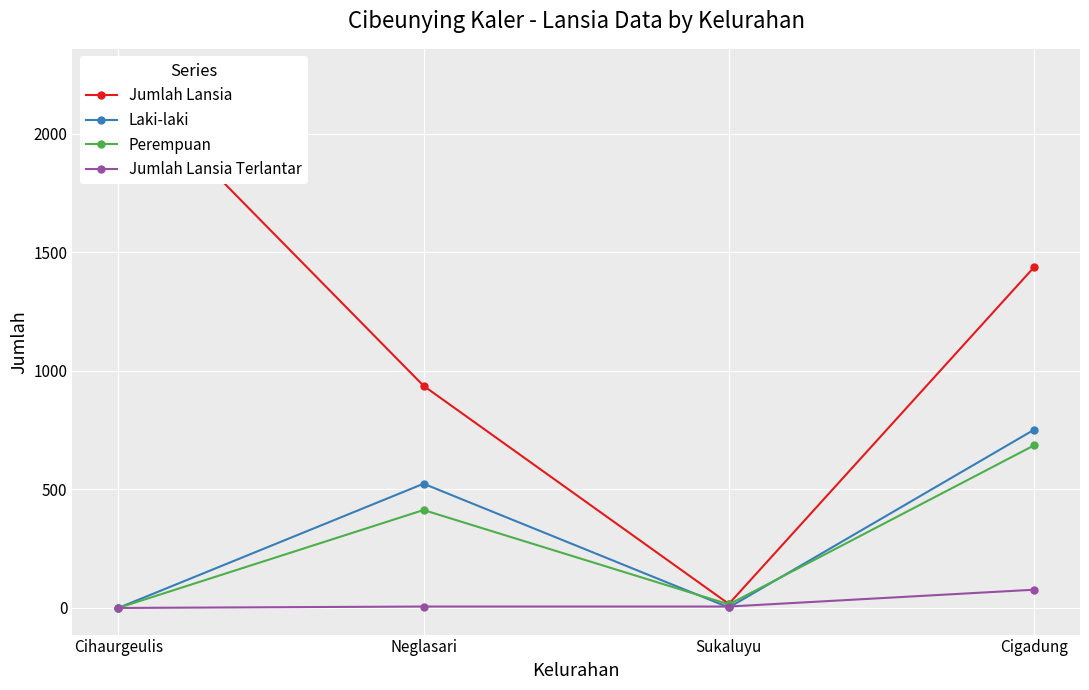

What is the total value across all series at Neglasari?

1880